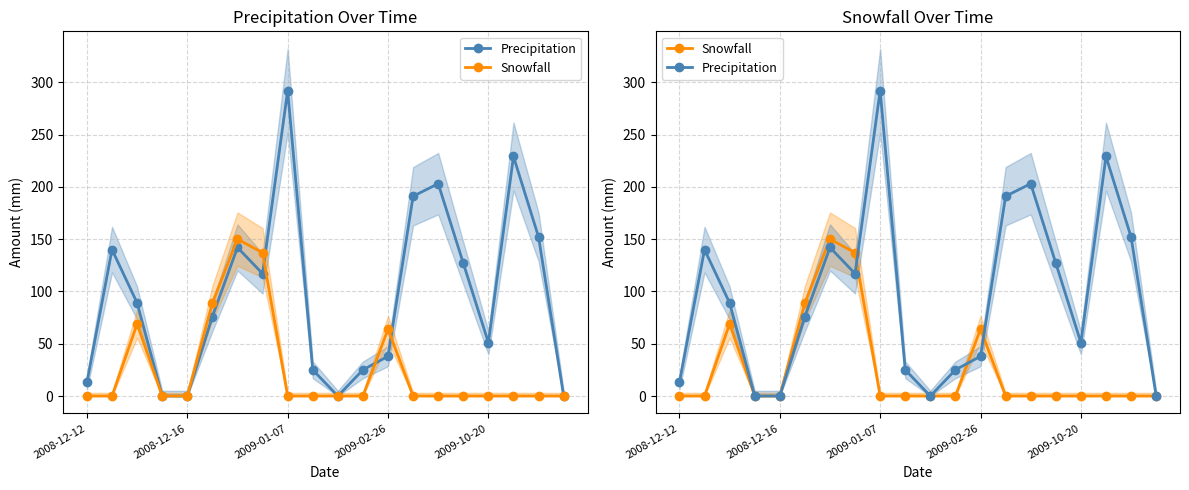

What is the highest value of the Precipitation series?

292